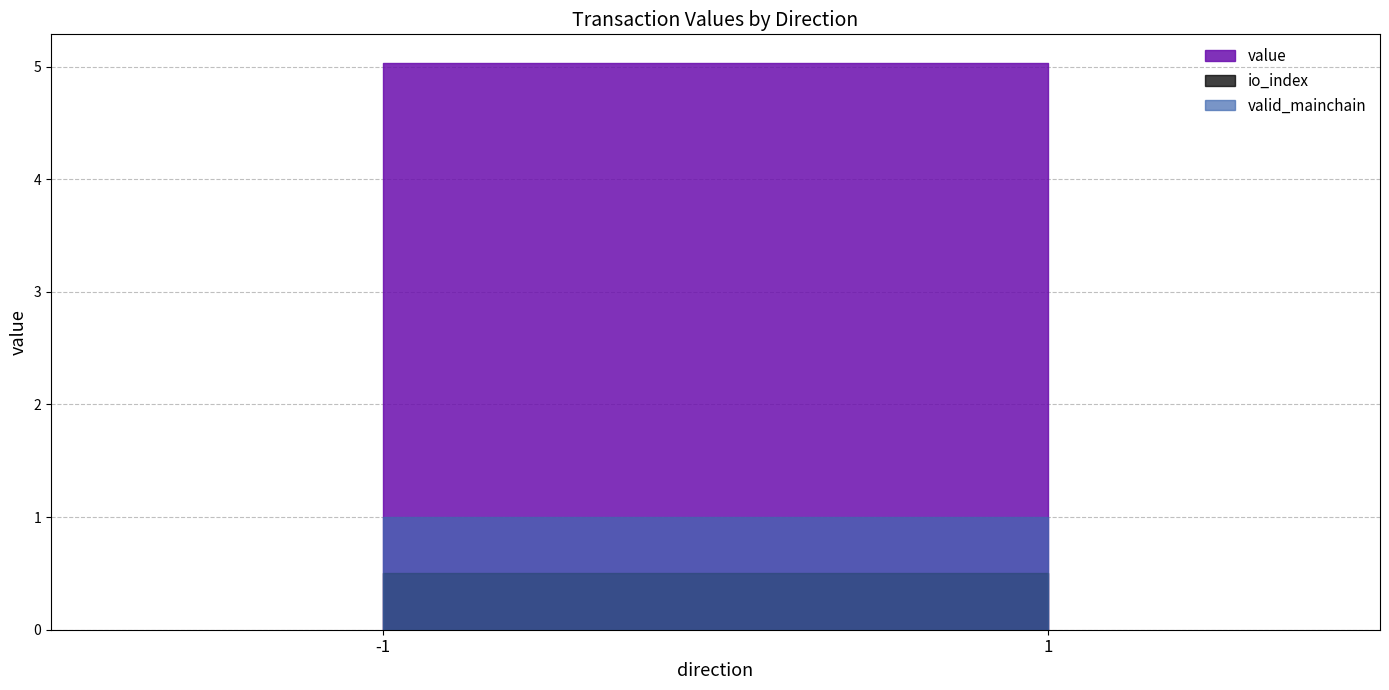

True or false: io_index has a value of 0.4 at -1.

False